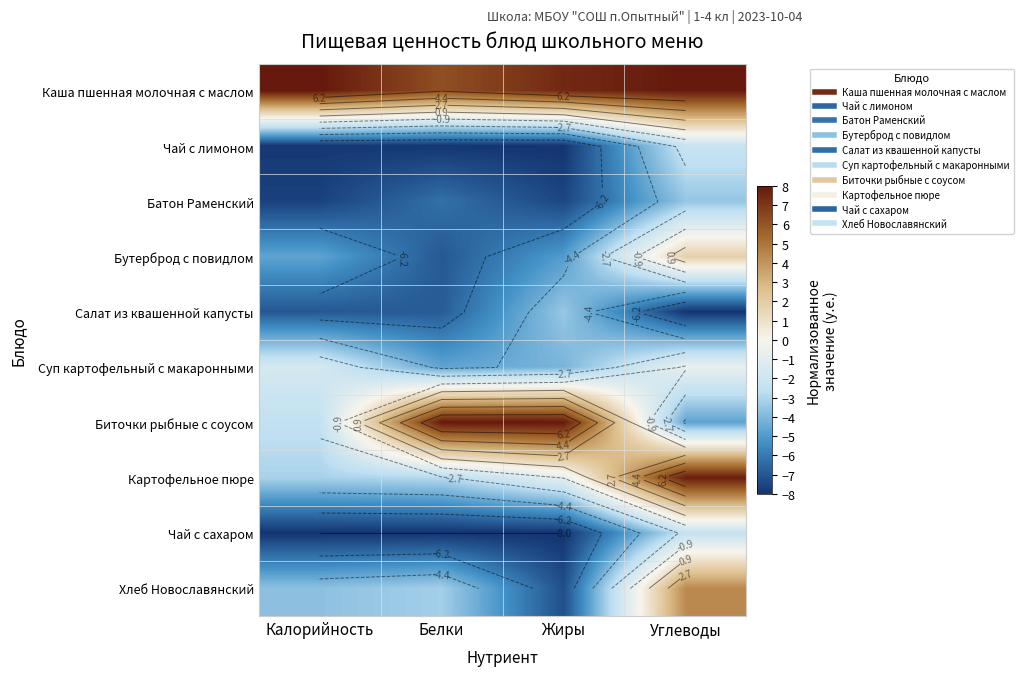

Which series has the widest spread of values?

Биточки рыбные с соусом